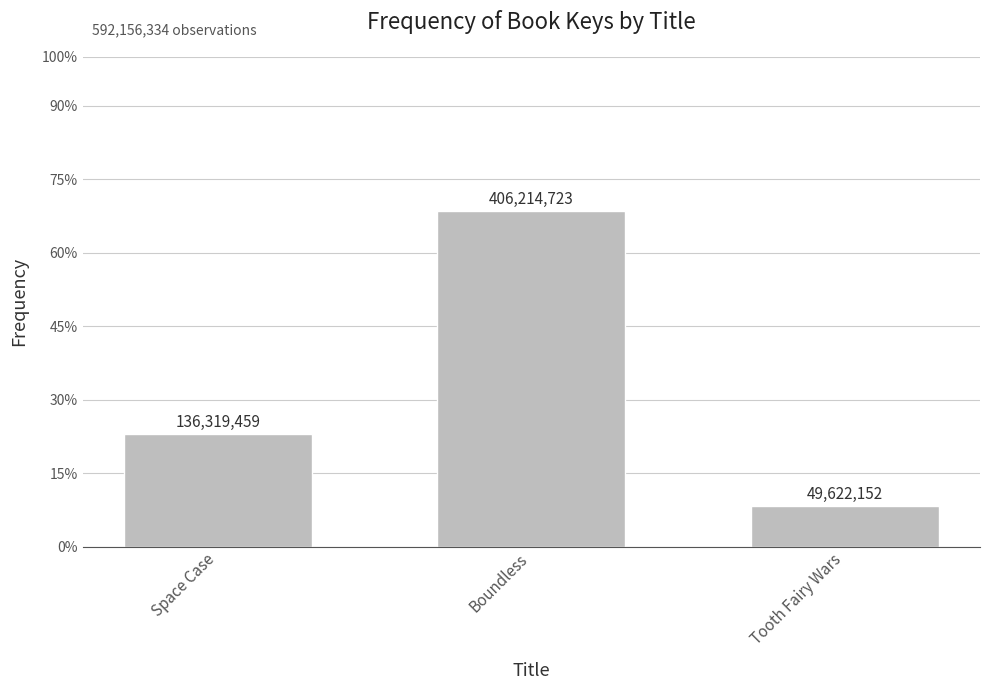

Is it true that the value at Space Case is 136319459?

True